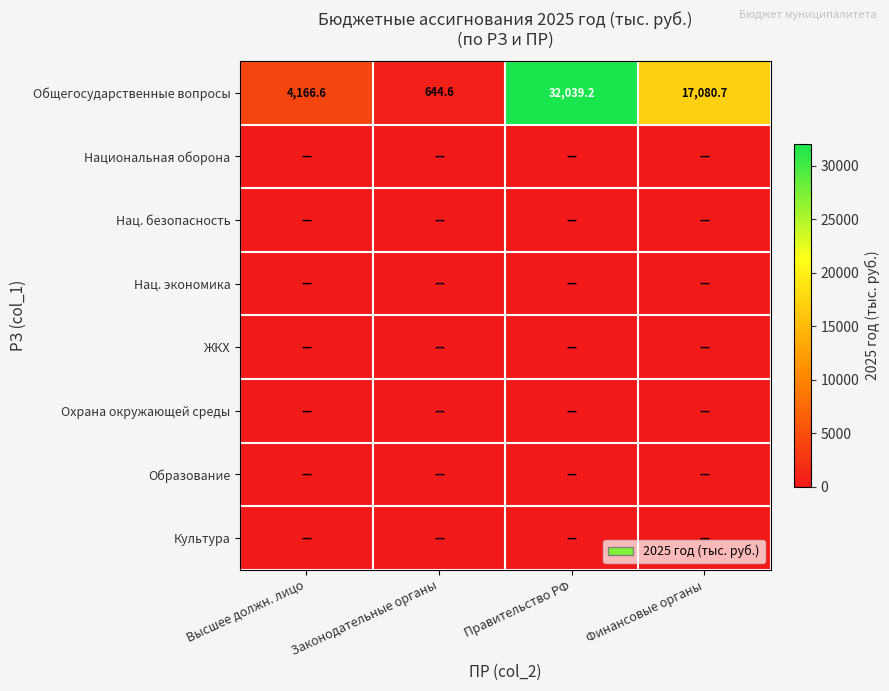

What is the sum of the Общегосударственные вопросы values at Правительство РФ and Законодательные органы?

32683.8